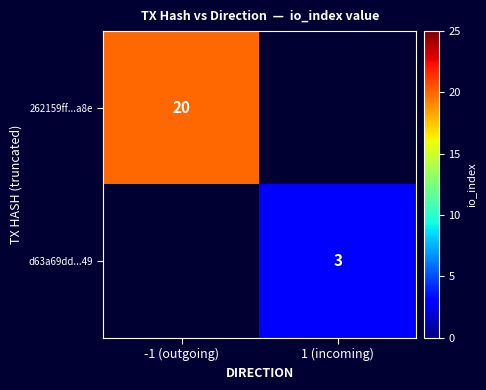

True or false: d63a69dd...49 has a value of 5 at 1 (incoming).

False